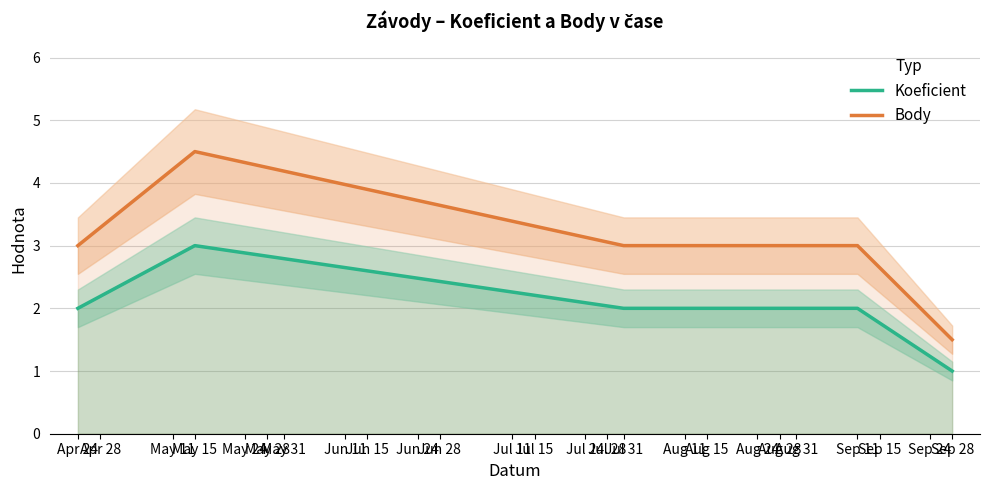

True or false: Body and Koeficient cross at least once.

False